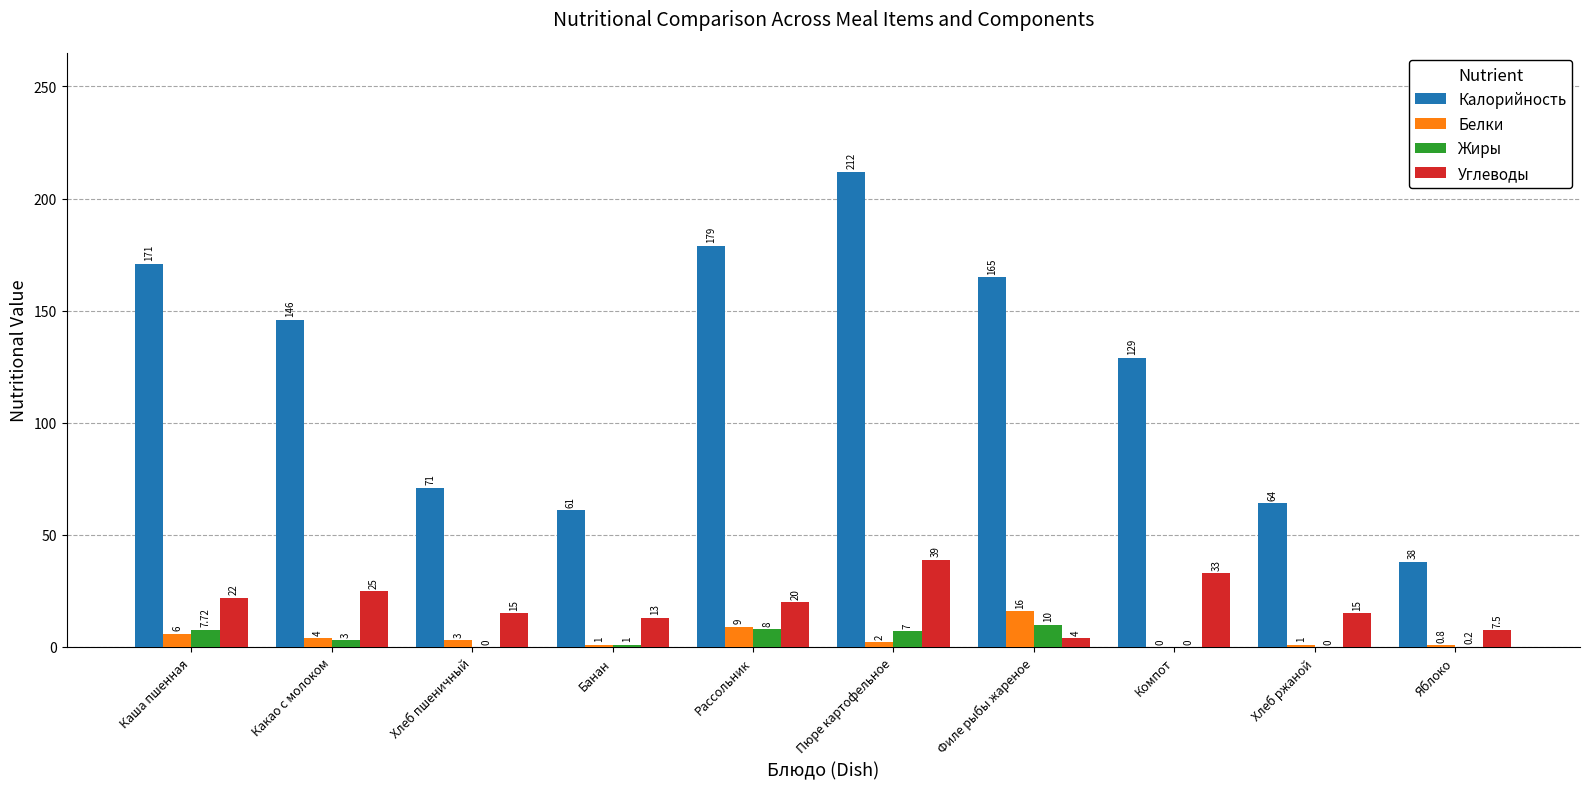

What are all the series names shown in the legend?

Калорийность, Белки, Жиры, Углеводы